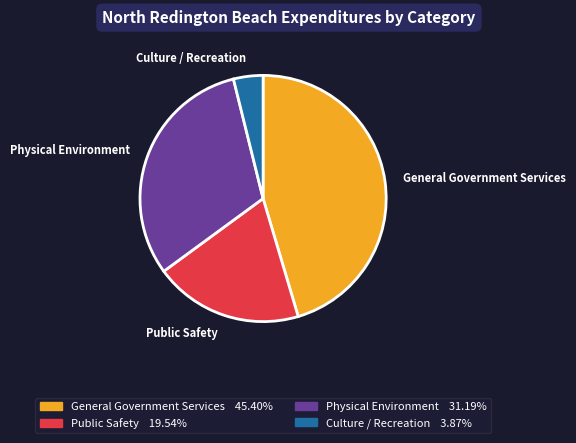

The Physical Environment slice represents 31% of the pie. True or false?

True